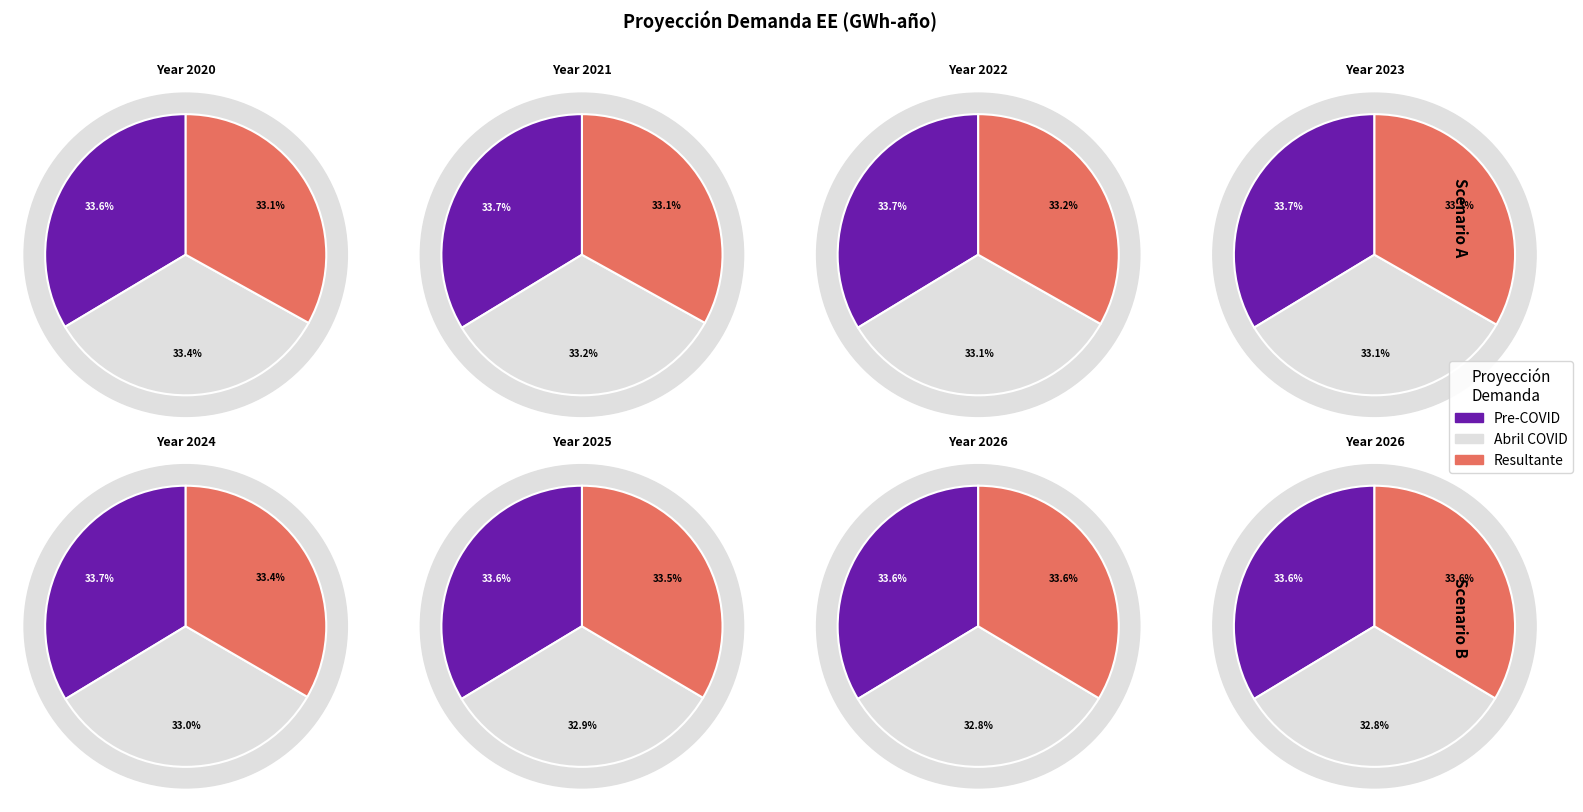

To the nearest percent, what portion does 2026 represent?

15%